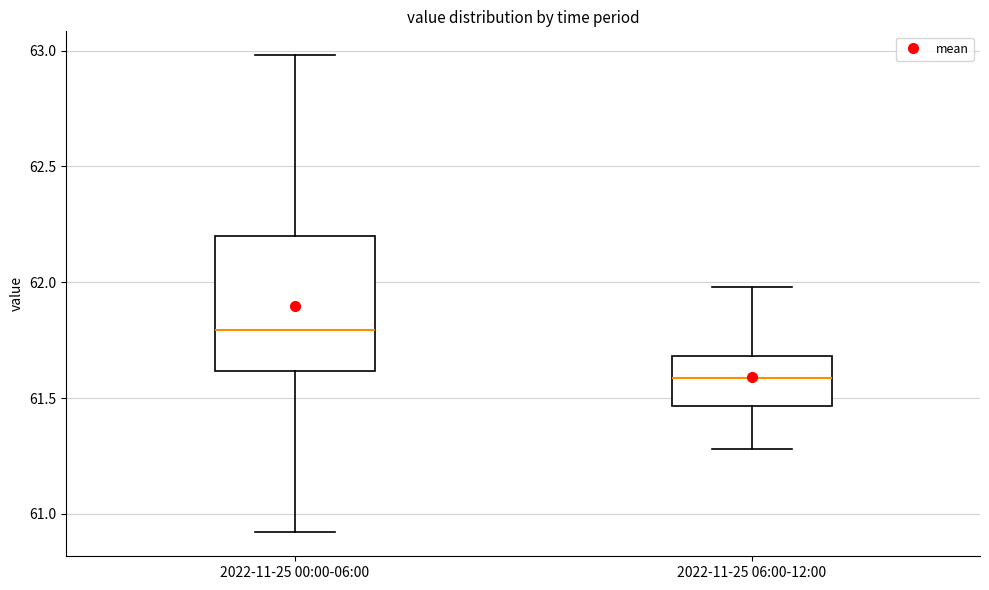

Where is the upper edge of the box for 2022-11-25 06:00-12:00 on the y-axis? The values are not printed on the chart, so give them approximately, as read against the axis.

61.70